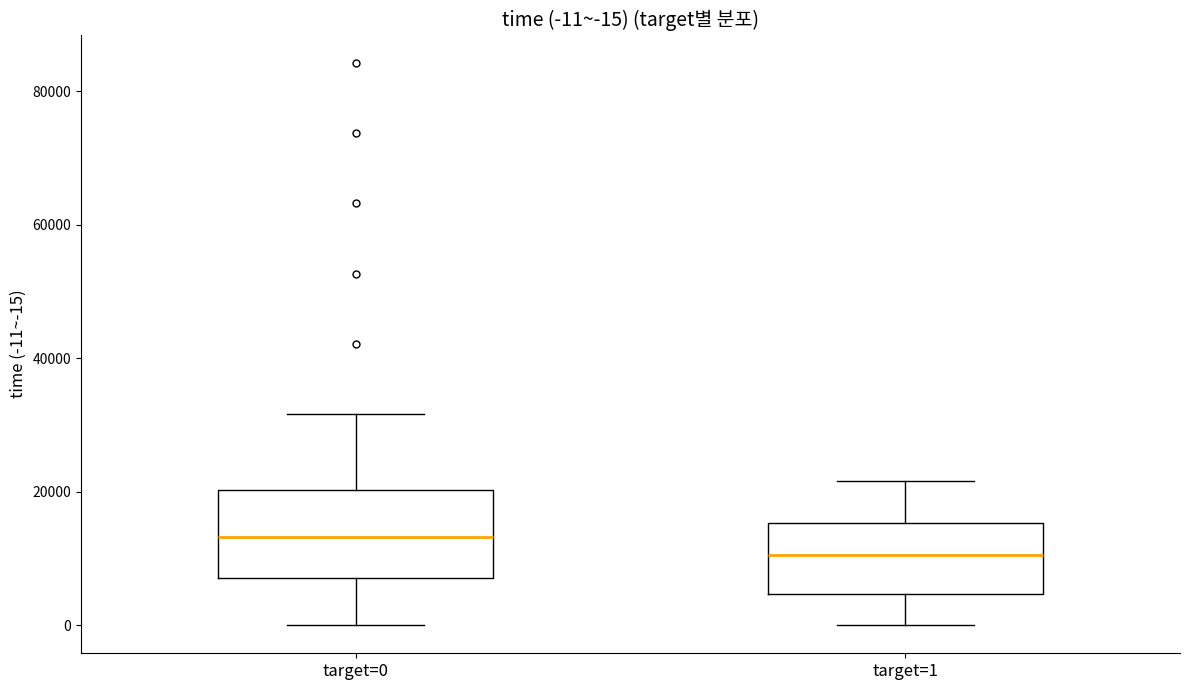

Which box has the lowest median line?

target=1